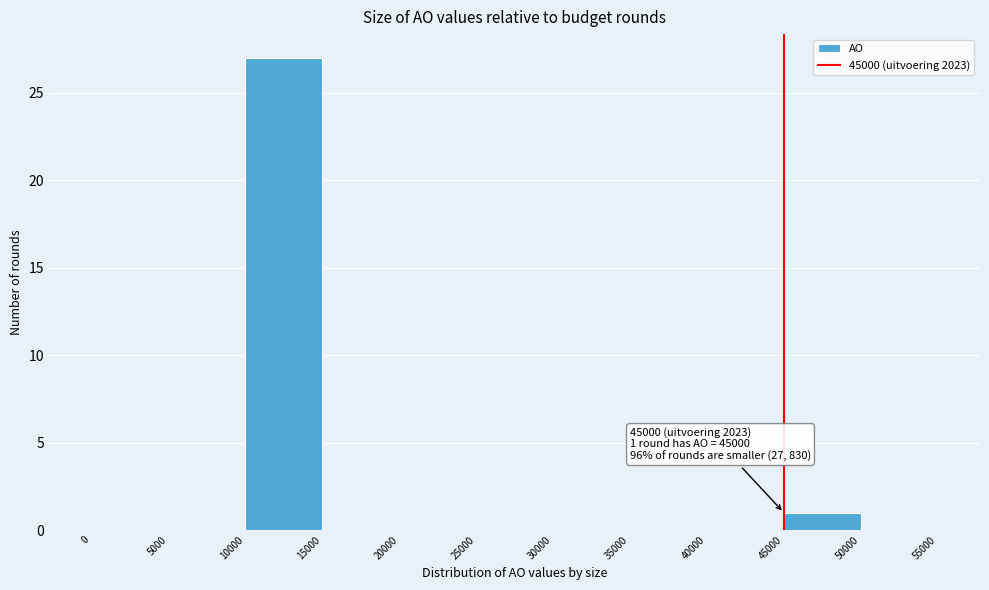

Over which range of the x-axis is the bar tallest?

10000 to 15000